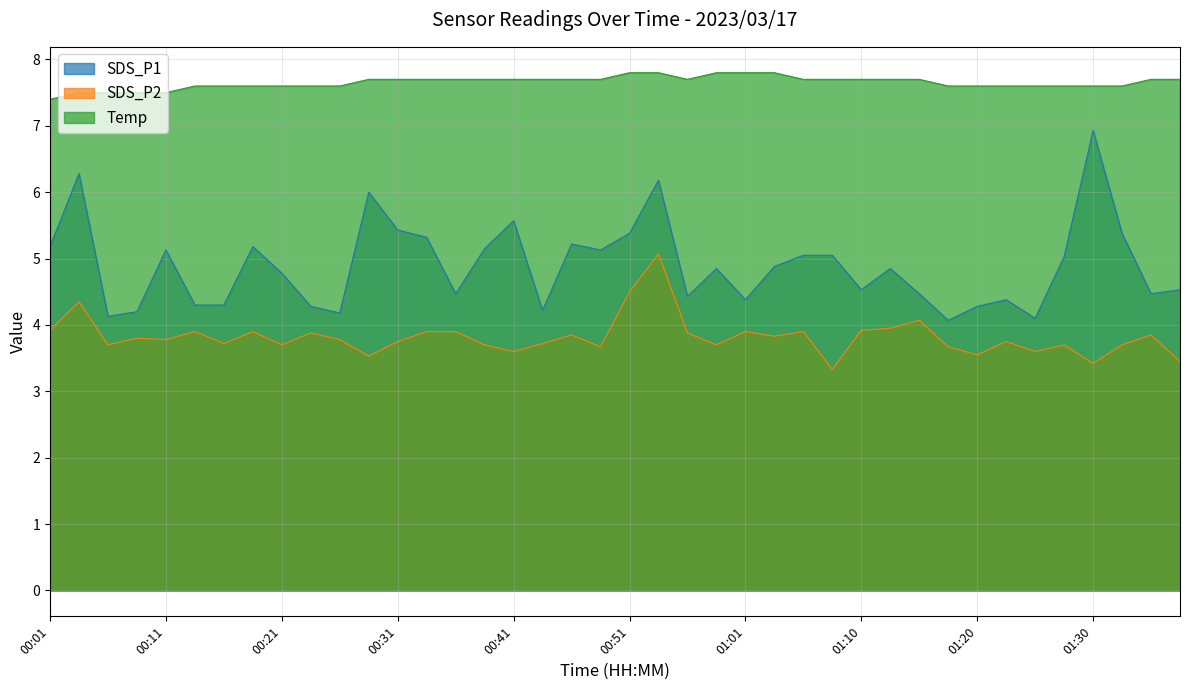

Where is the first local minimum for SDS_P1?

00:06